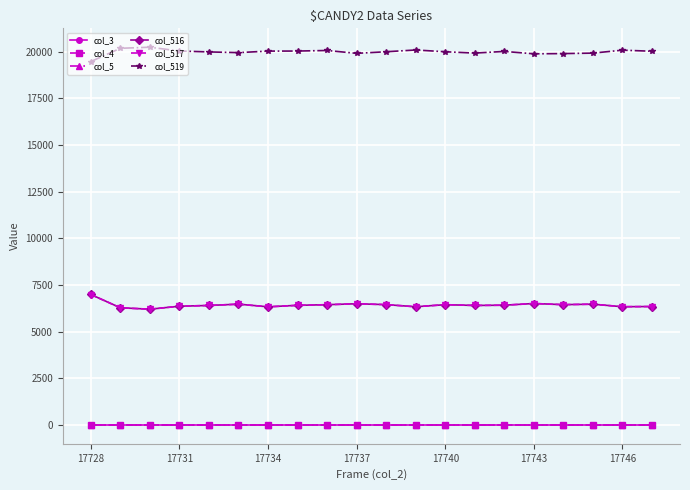

What is the lowest value of the col_516 series?

6200